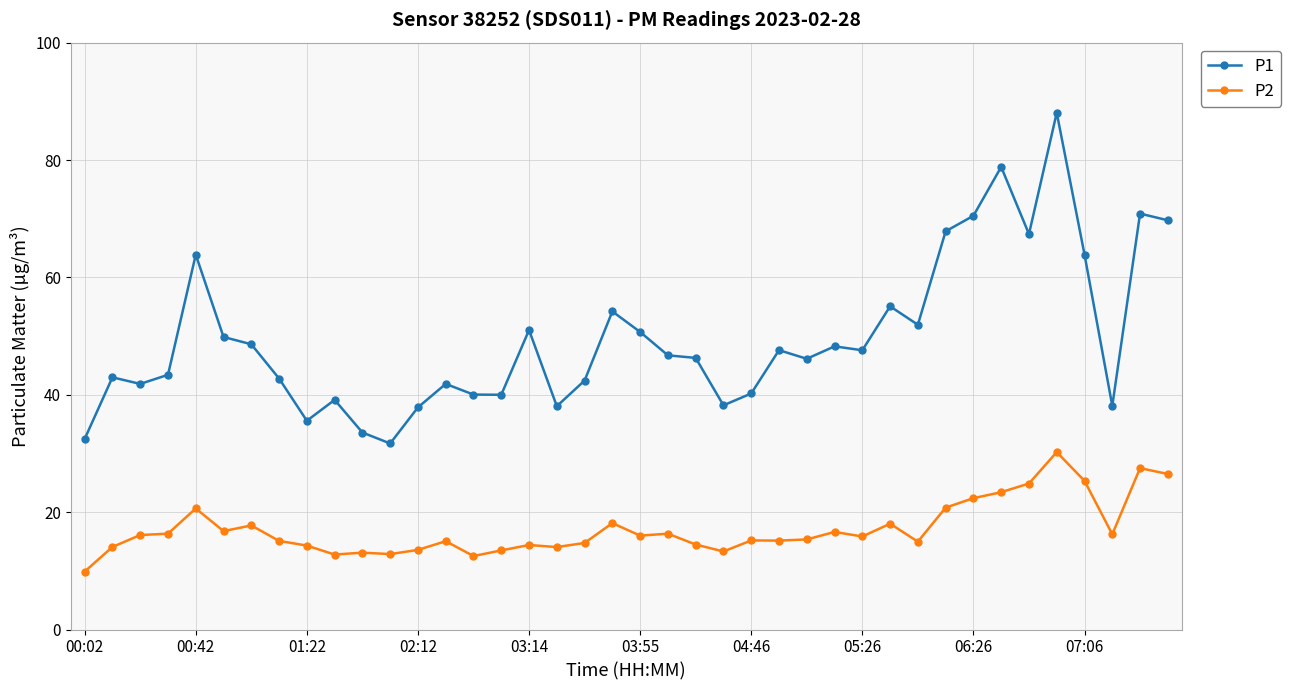

Count the number of categories in the chart.

40